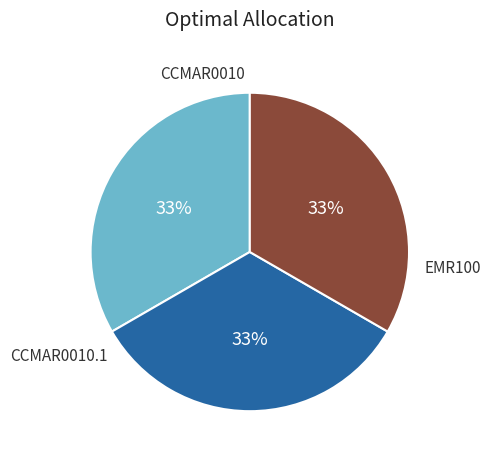

Approximately how many times larger is the value at EMR100 compared to CCMAR0010?

1.0